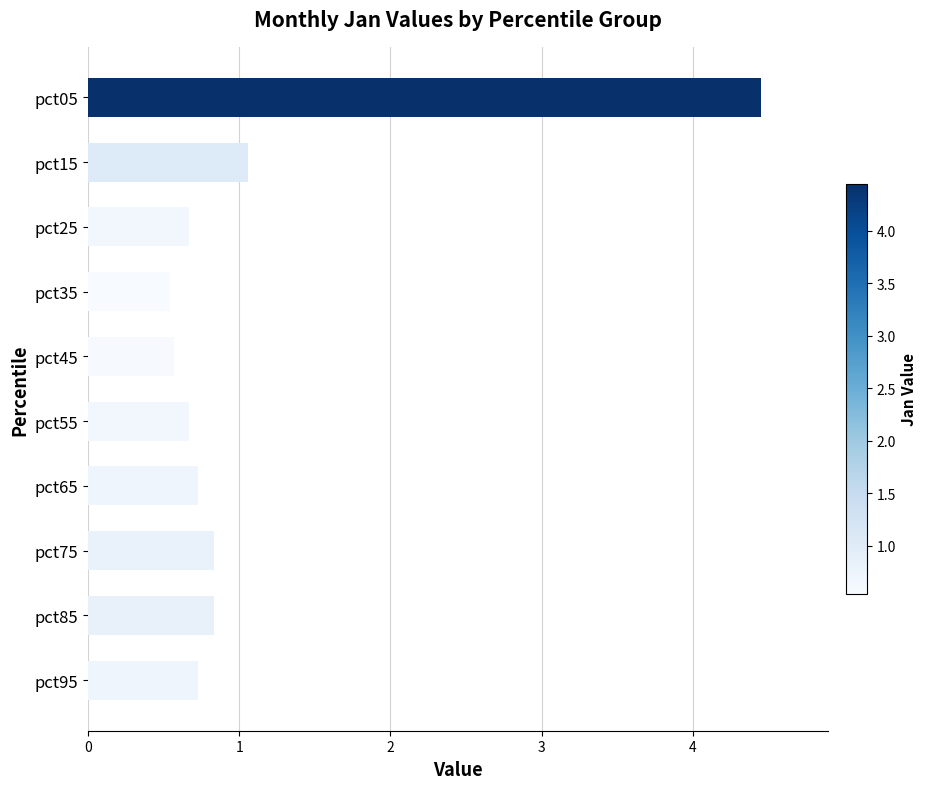

True or false: the data shows 1.3 at pct65.

False